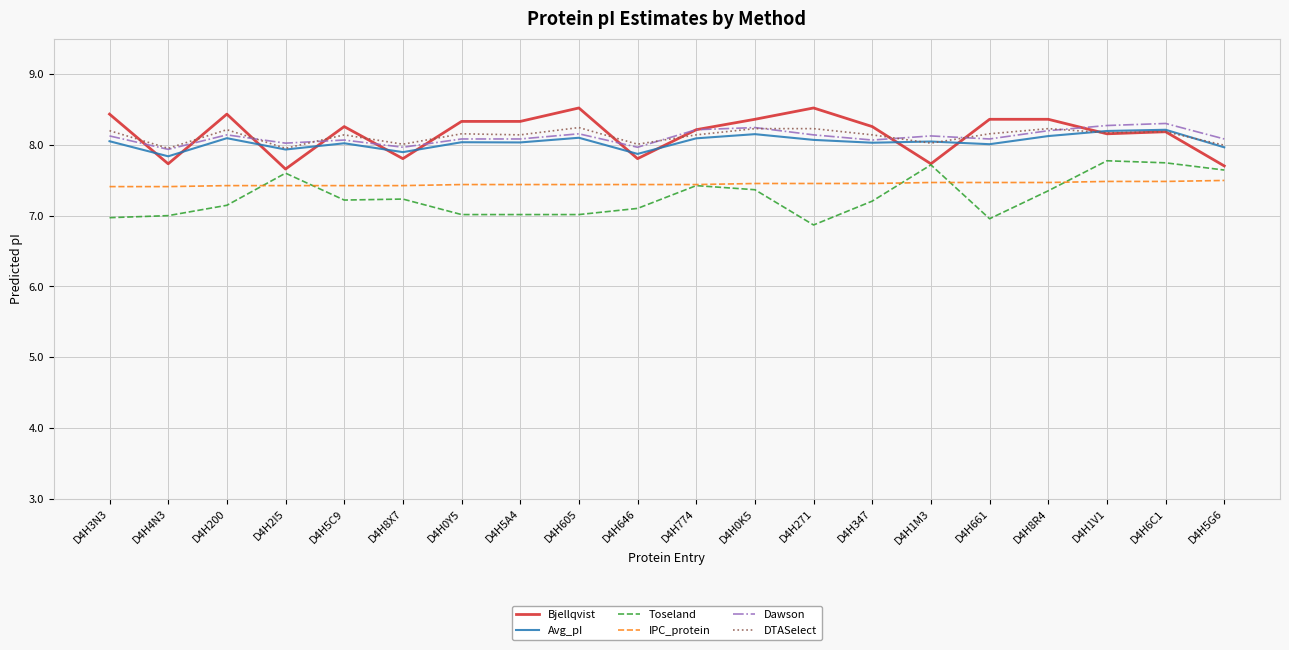

What is the maximum value shown in the chart?

8.5